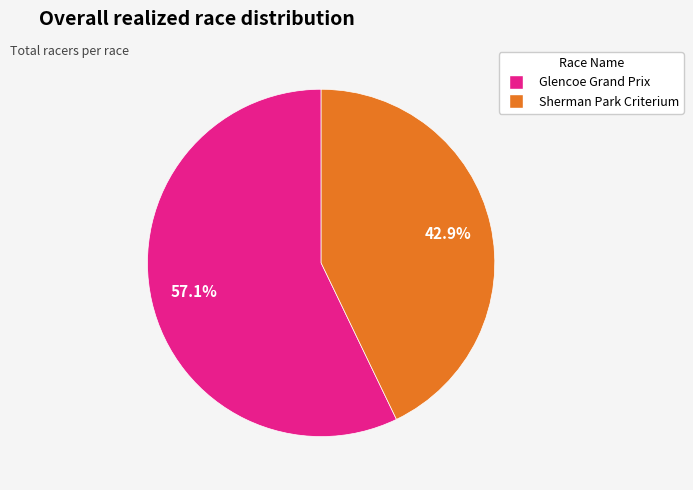

What percentage is the Sherman Park Criterium slice, to the nearest percent?

43%